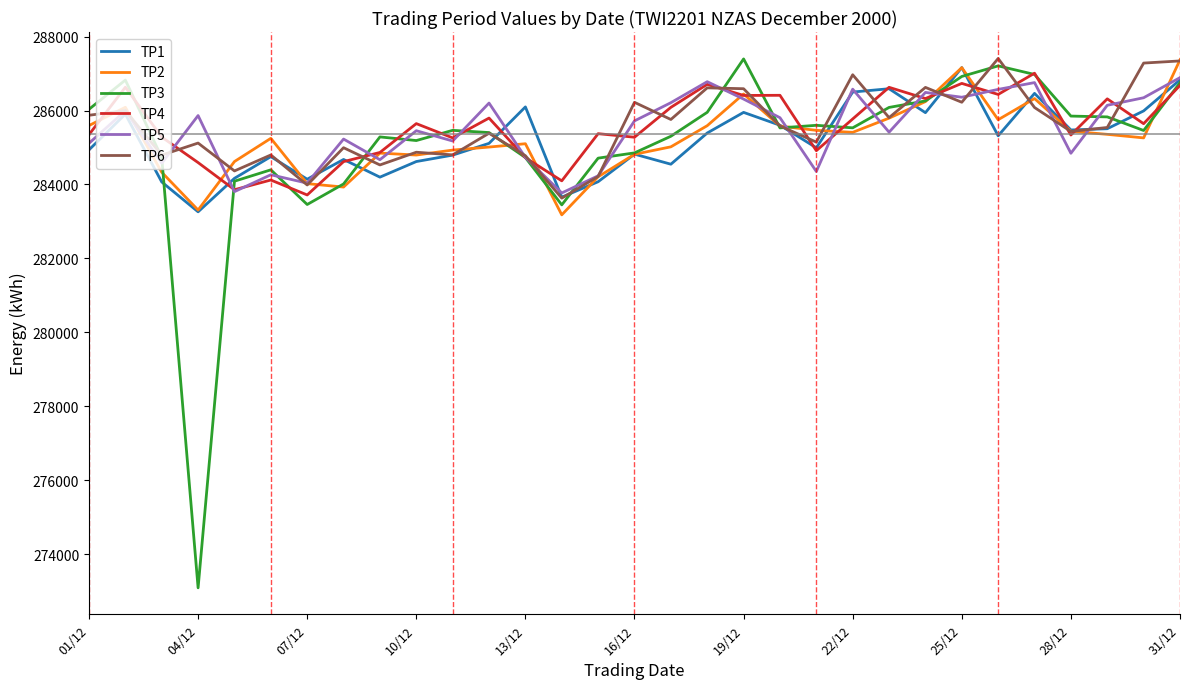

How many times do TP6 and TP5 cross each other?

16